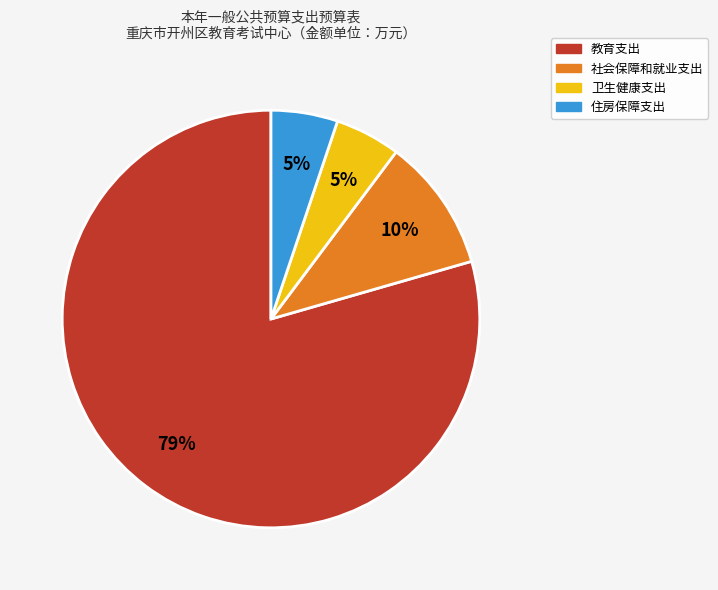

Approximately how many times larger is the value at 卫生健康支出 compared to 住房保障支出?

1.0